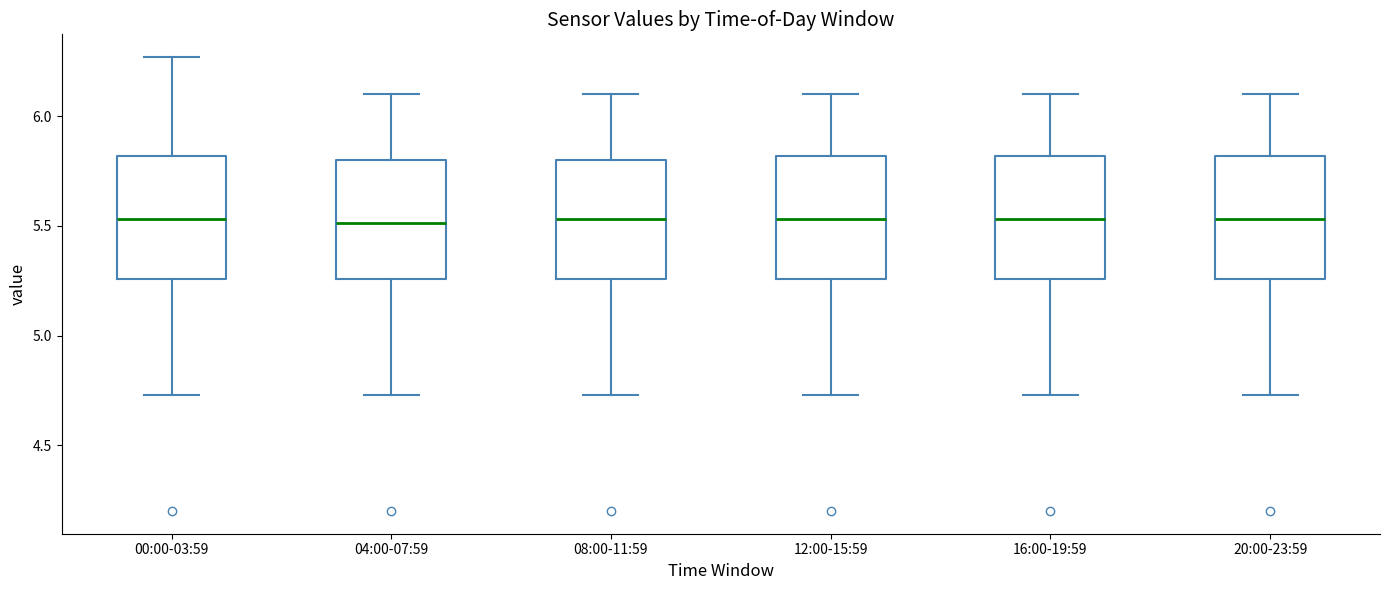

Reading left to right, read every box against the y-axis: the position of its median line, the range the box covers, and the ends of its whiskers. The values are not printed on the chart, so give them approximately, as read against the axis.

00:00-03:59: median 5.55, box 5.25 to 5.80, whiskers 4.75 to 6.25
04:00-07:59: median 5.50, box 5.25 to 5.80, whiskers 4.75 to 6.10
08:00-11:59: median 5.55, box 5.25 to 5.80, whiskers 4.75 to 6.10
12:00-15:59: median 5.55, box 5.25 to 5.80, whiskers 4.75 to 6.10
16:00-19:59: median 5.55, box 5.25 to 5.80, whiskers 4.75 to 6.10
20:00-23:59: median 5.55, box 5.25 to 5.80, whiskers 4.75 to 6.10